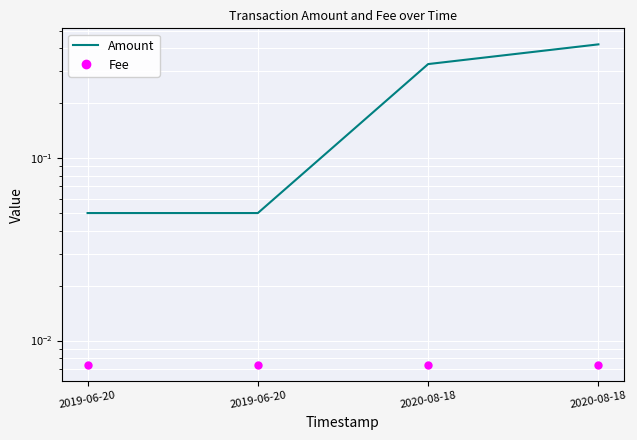

What are all the series names shown in the legend?

Amount, Fee